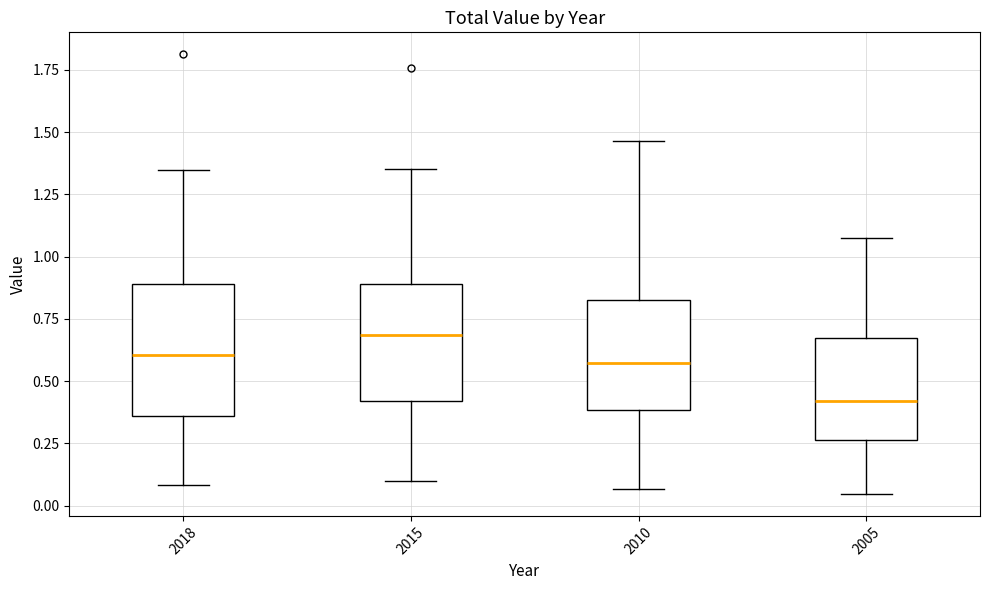

Which box is the tallest, from its lower edge to its upper edge?

2018